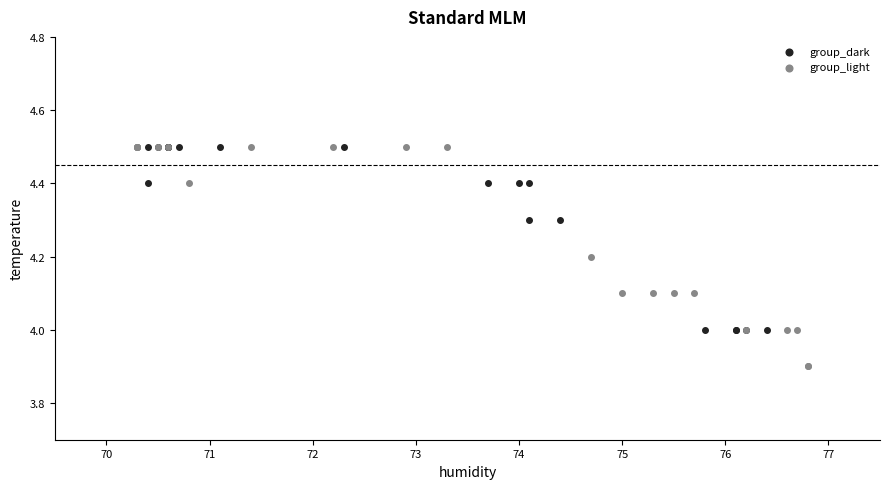

Which series reaches the minimum Y coordinate?

group_light